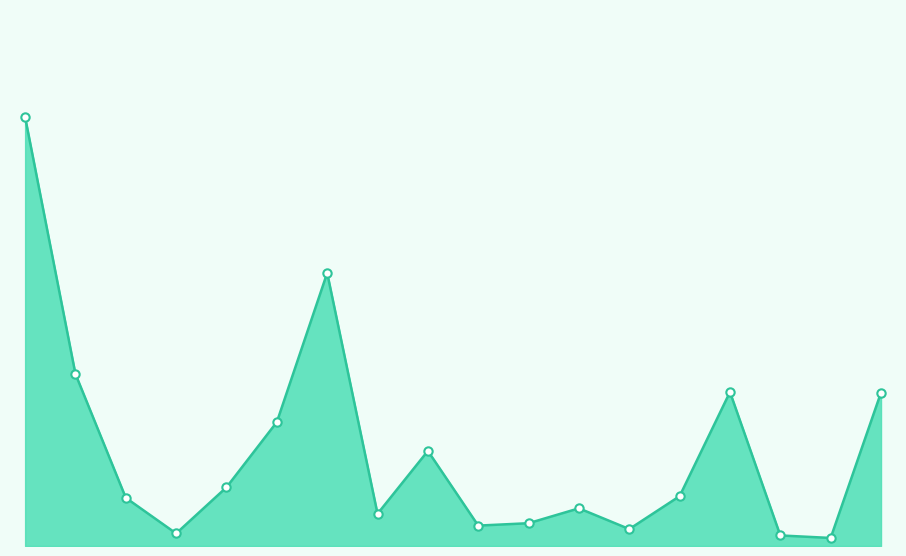

At which category does the data reach its first local valley?

BALEARES